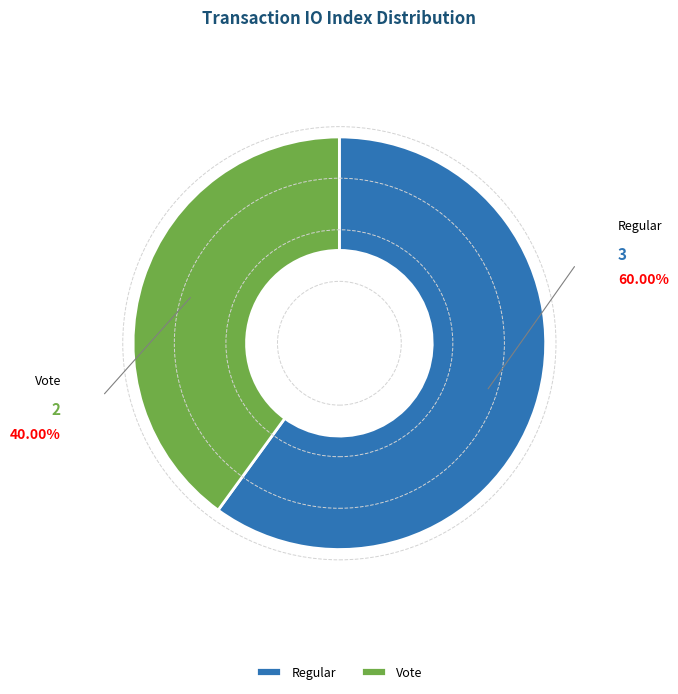

Which slice represents more than half of the pie?

Regular